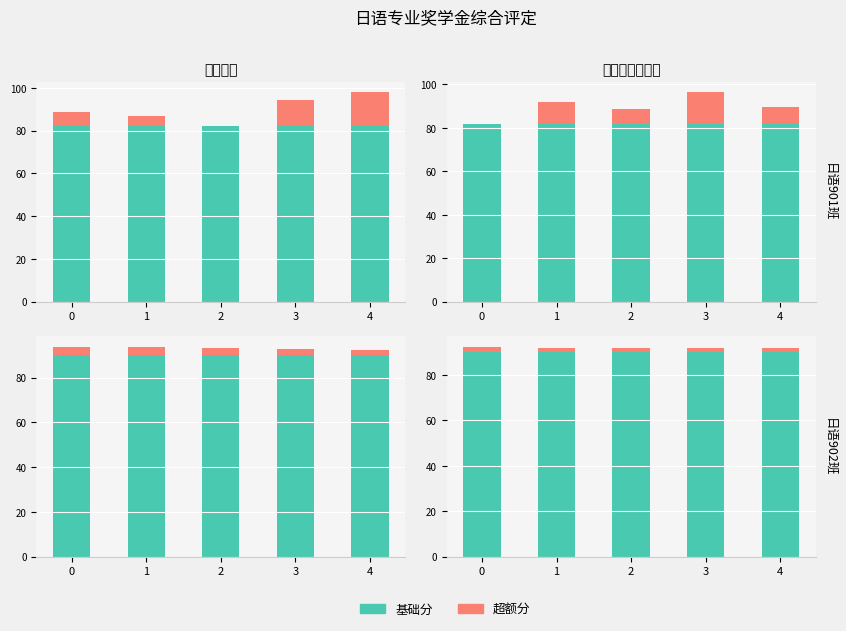

The value of 学分加权平均分 at 0 is 3.5. True or false?

False